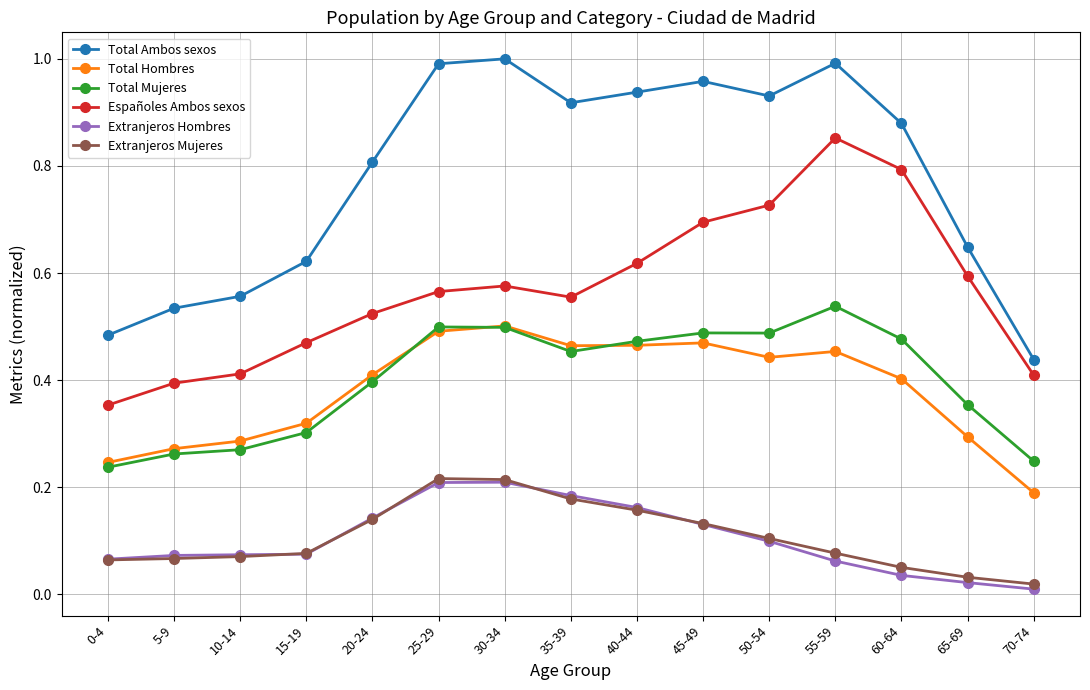

Is this an area chart (filled region under the line)?

No